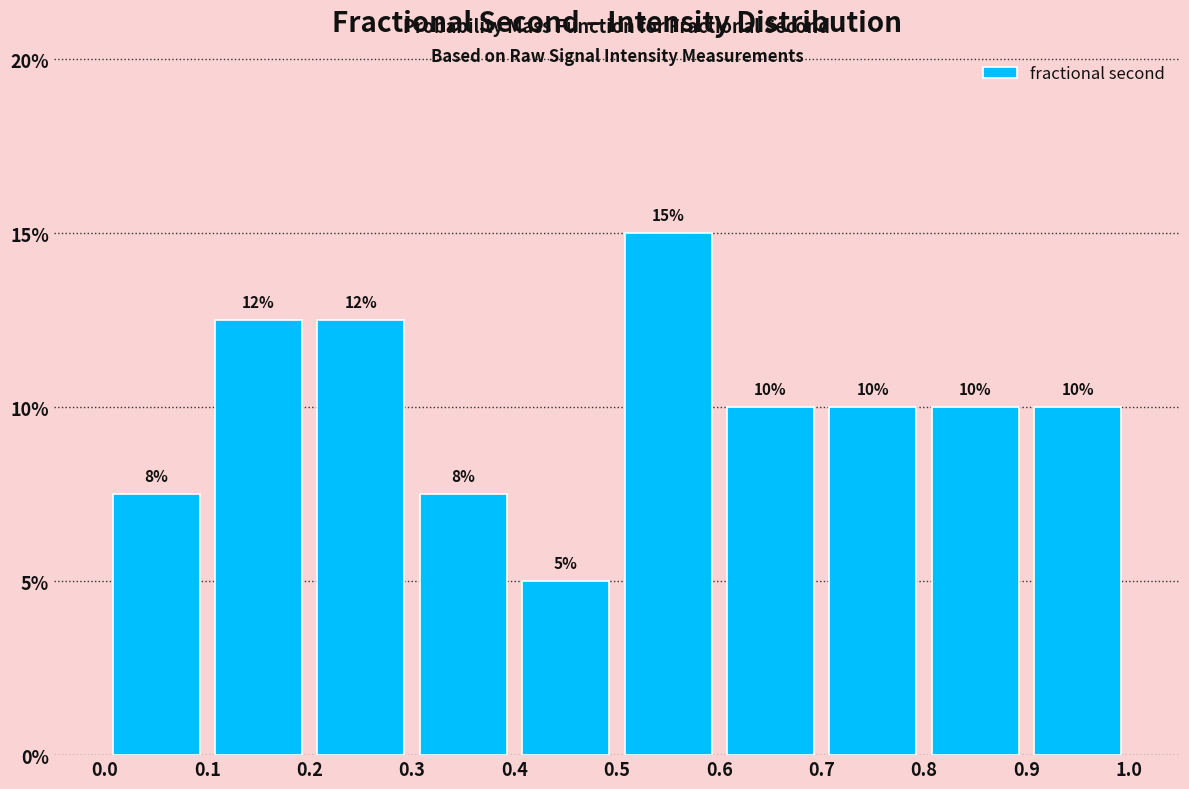

Over which range of the x-axis is the bar tallest?

0.5 to 0.6